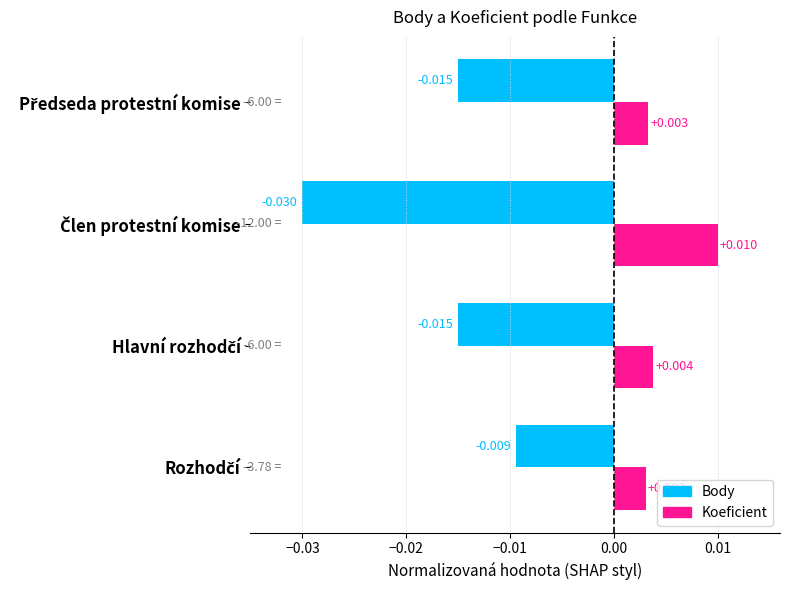

Rank the series by their average value, from highest to lowest.

Koeficient, Body